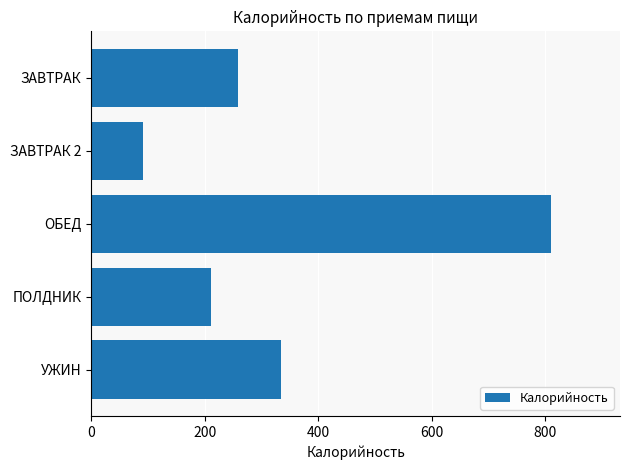

Is it true that the value at ЗАВТРАК 2 is 57.2?

False